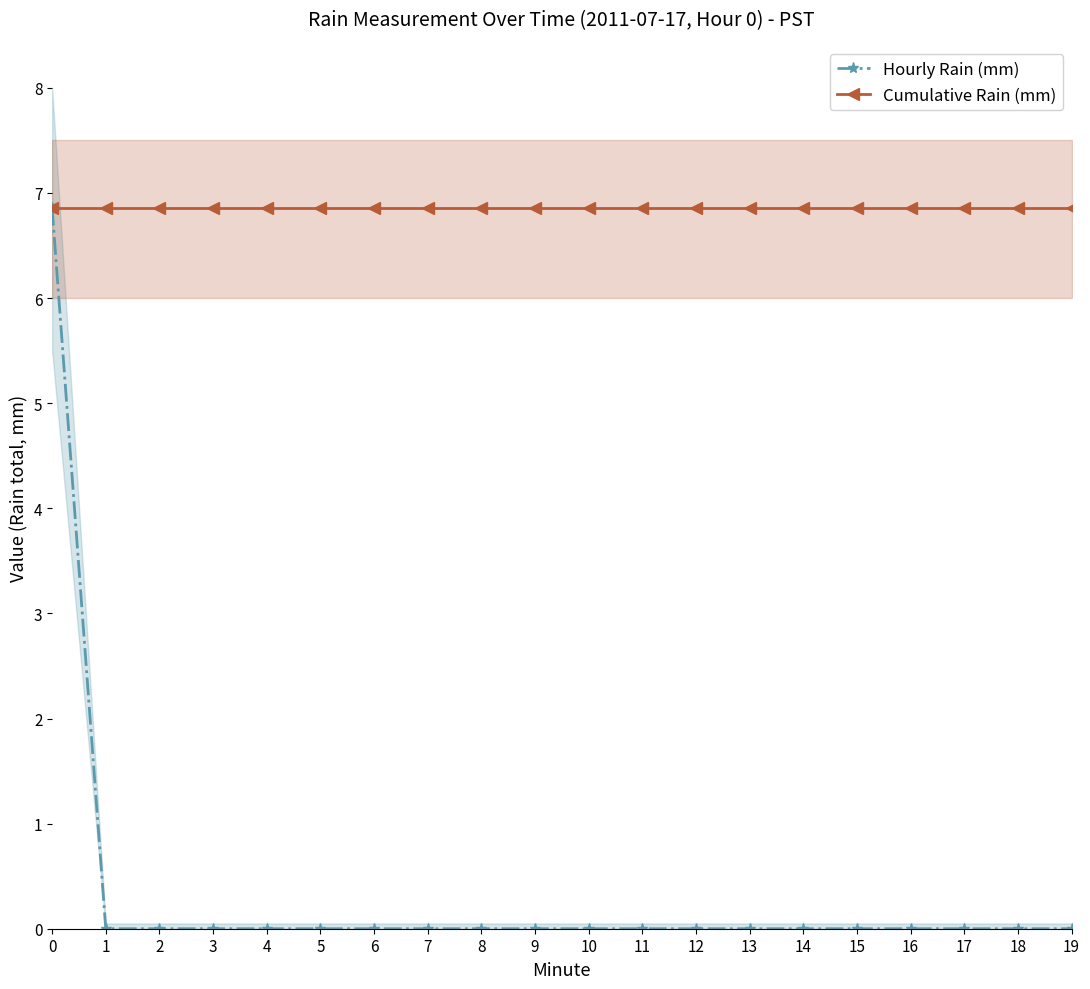

True or false: Hourly Rain (mm) has a value of 3.8 at 13.

False